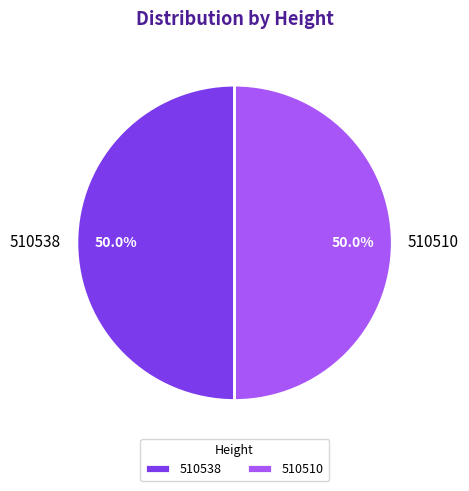

How many slices are in this pie chart?

2